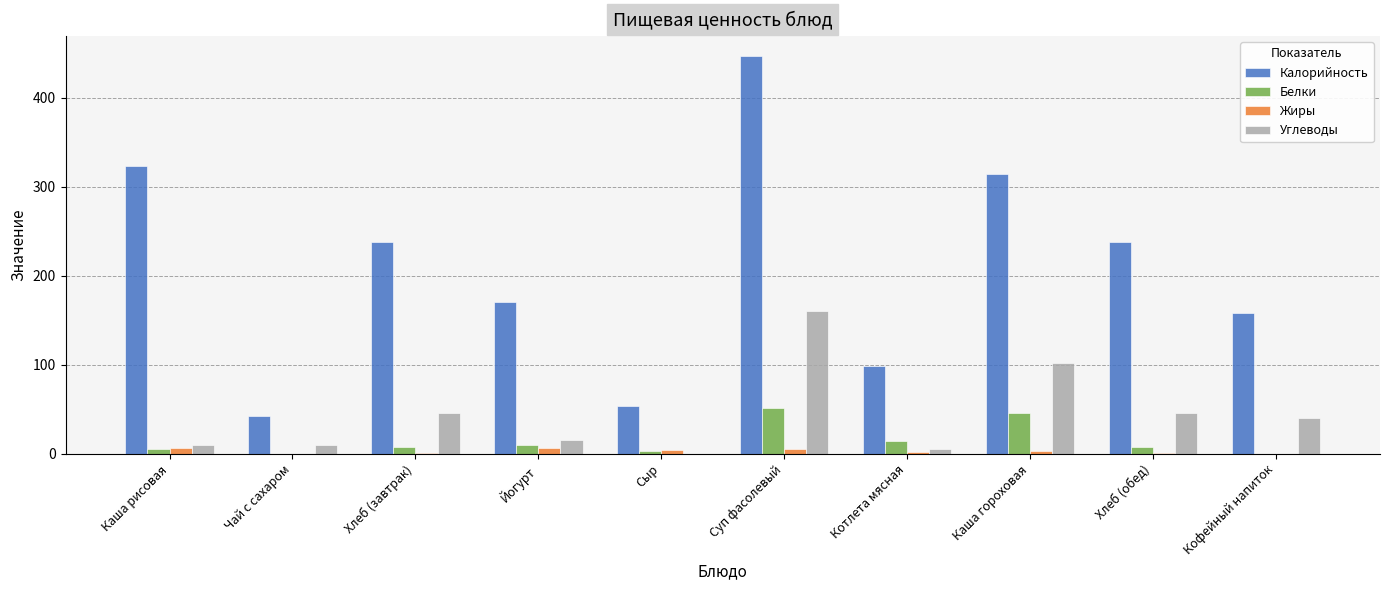

Which series has the largest total across all categories?

Калорийность